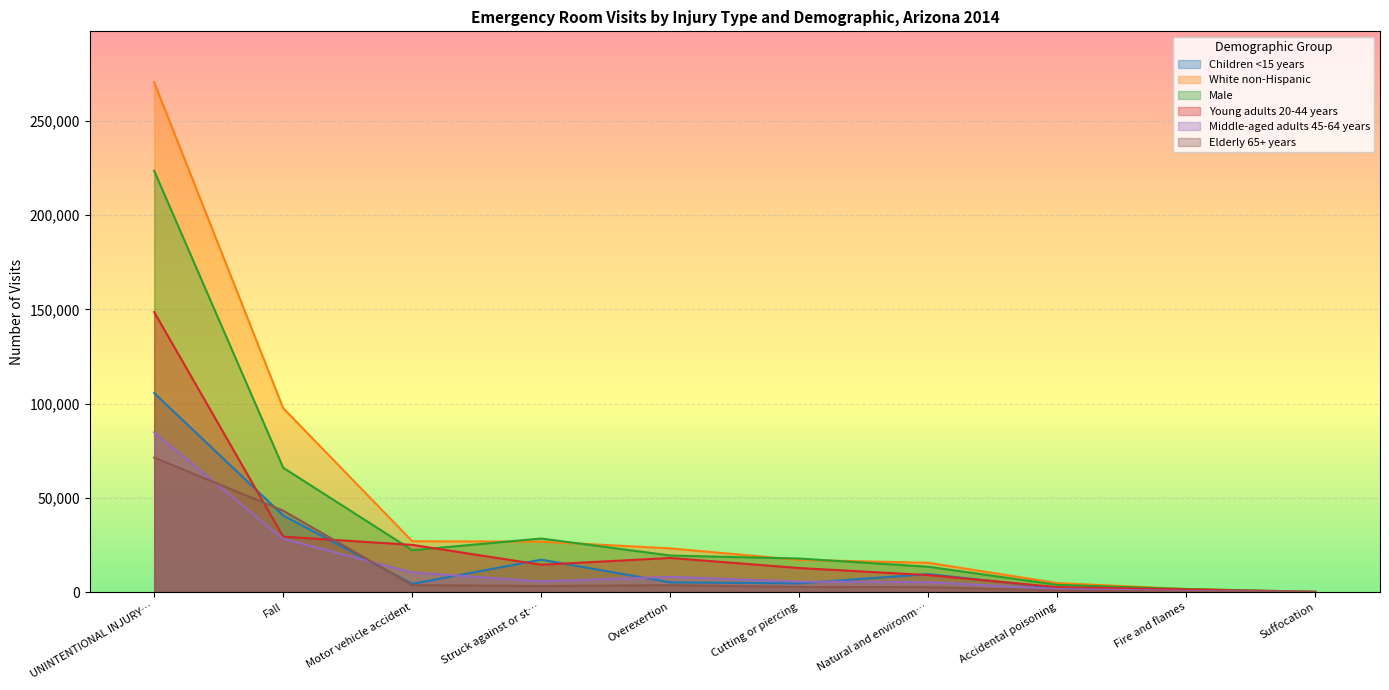

Is the value of Young adults 20-44 years at Cutting or piercing greater than the value of Middle-aged adults 45-64 years at Natural and environm…?

Yes